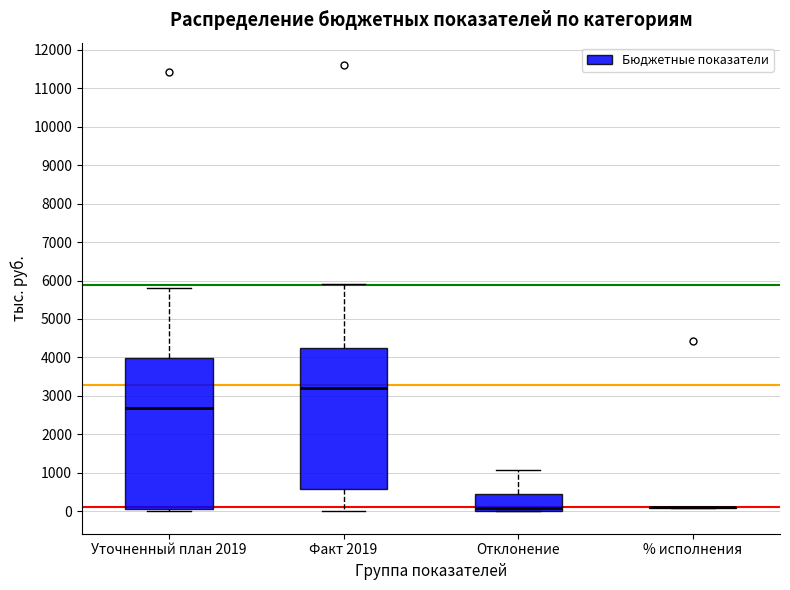

Comparing the boxes themselves (not the whiskers), which one is the tallest?

Уточненный план 2019